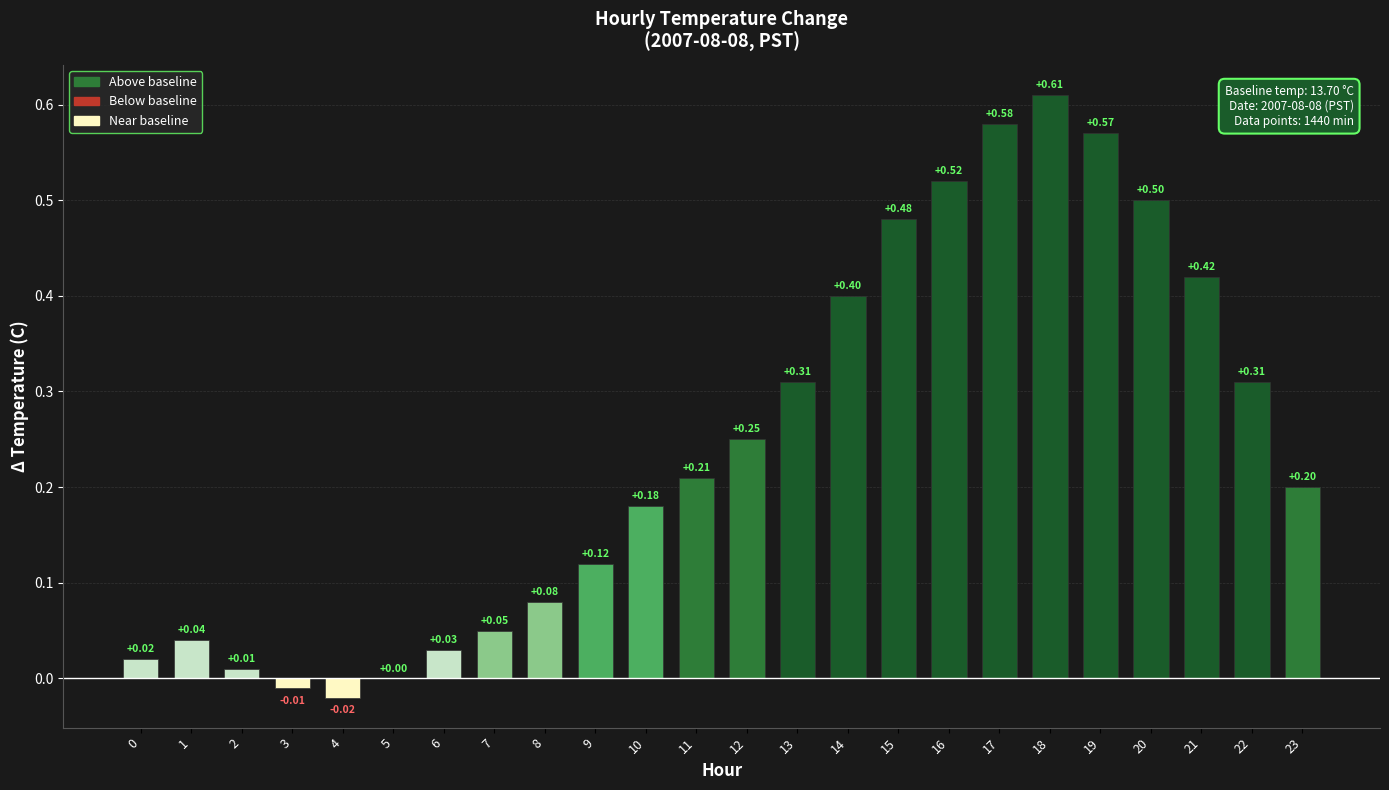

What is the change in value from 8 to 15?

+0.4